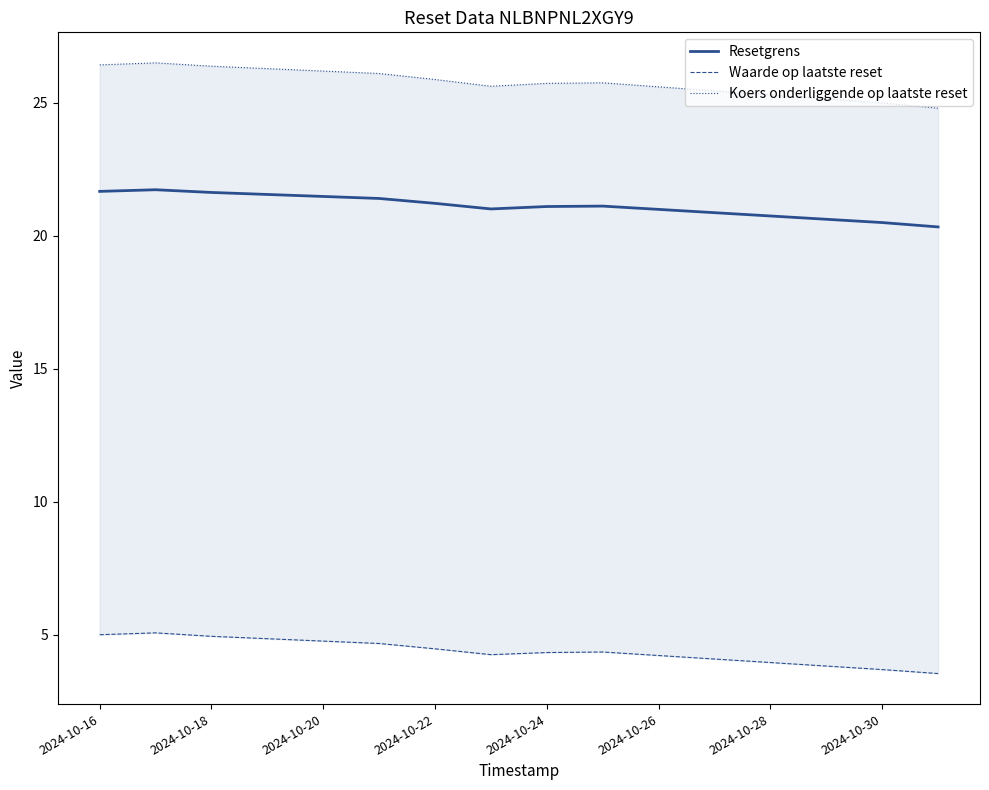

True or false: Waarde op laatste reset and Koers onderliggende op laatste reset intersect in this chart.

False